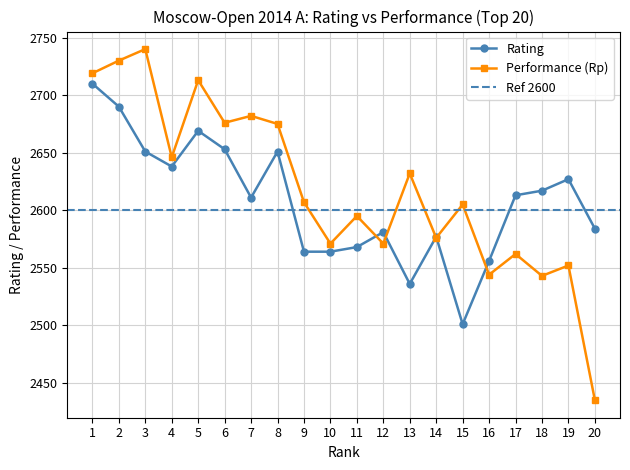

How many data points in Performance are less than 2607?

10